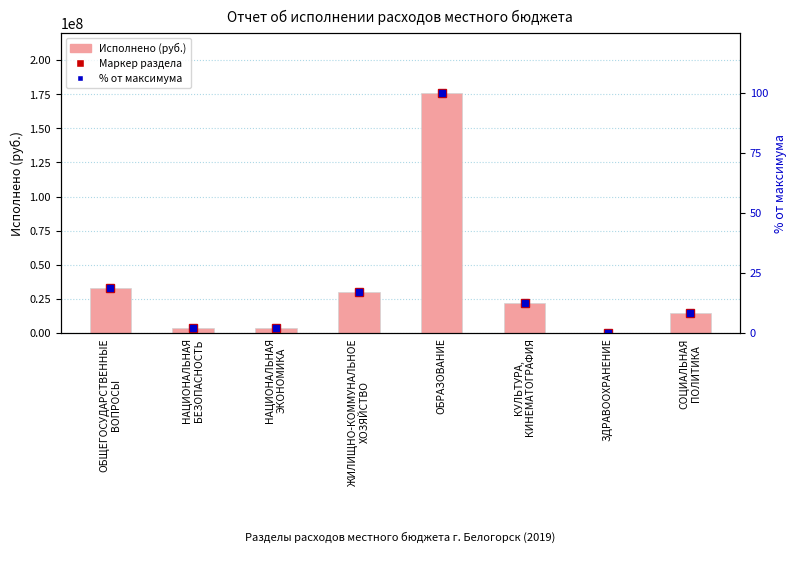

What is the greatest value displayed?

175875085.4